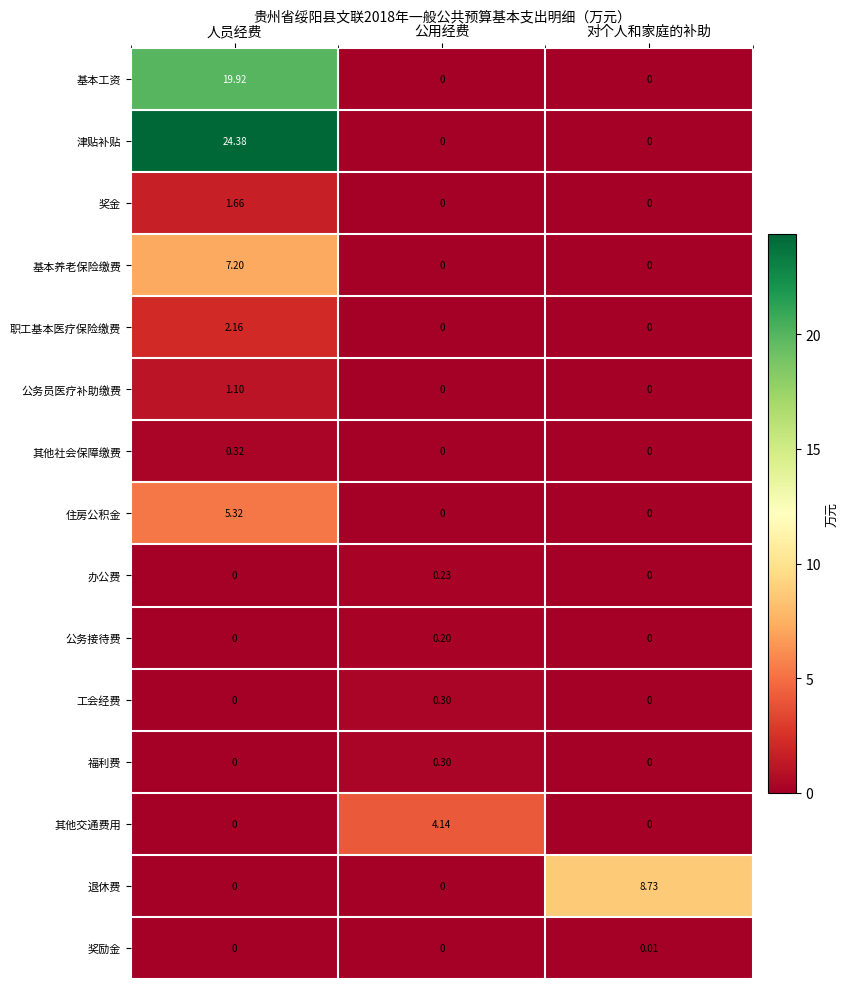

Which series has the largest total across all categories?

津贴补贴